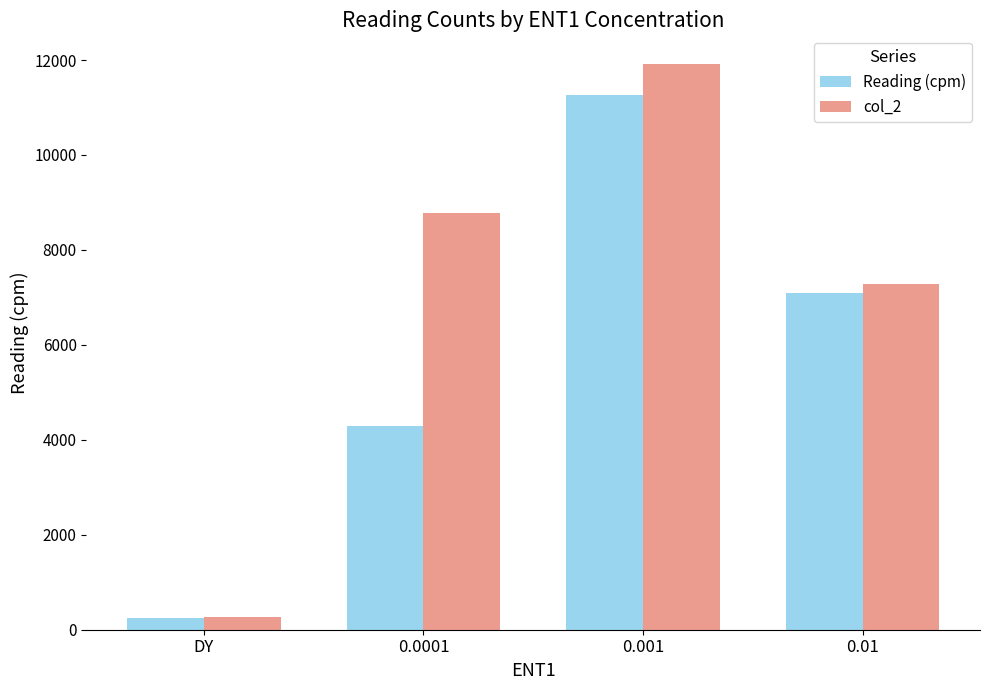

At which category is the sum across all series the highest?

0.001